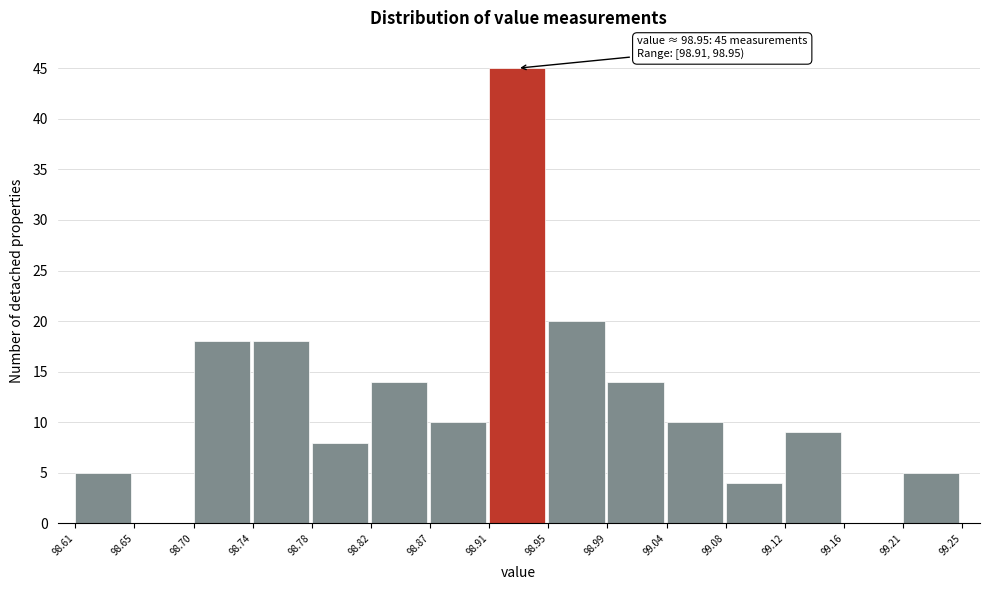

Which range on the x-axis has the tallest bar?

98.91 to 98.95